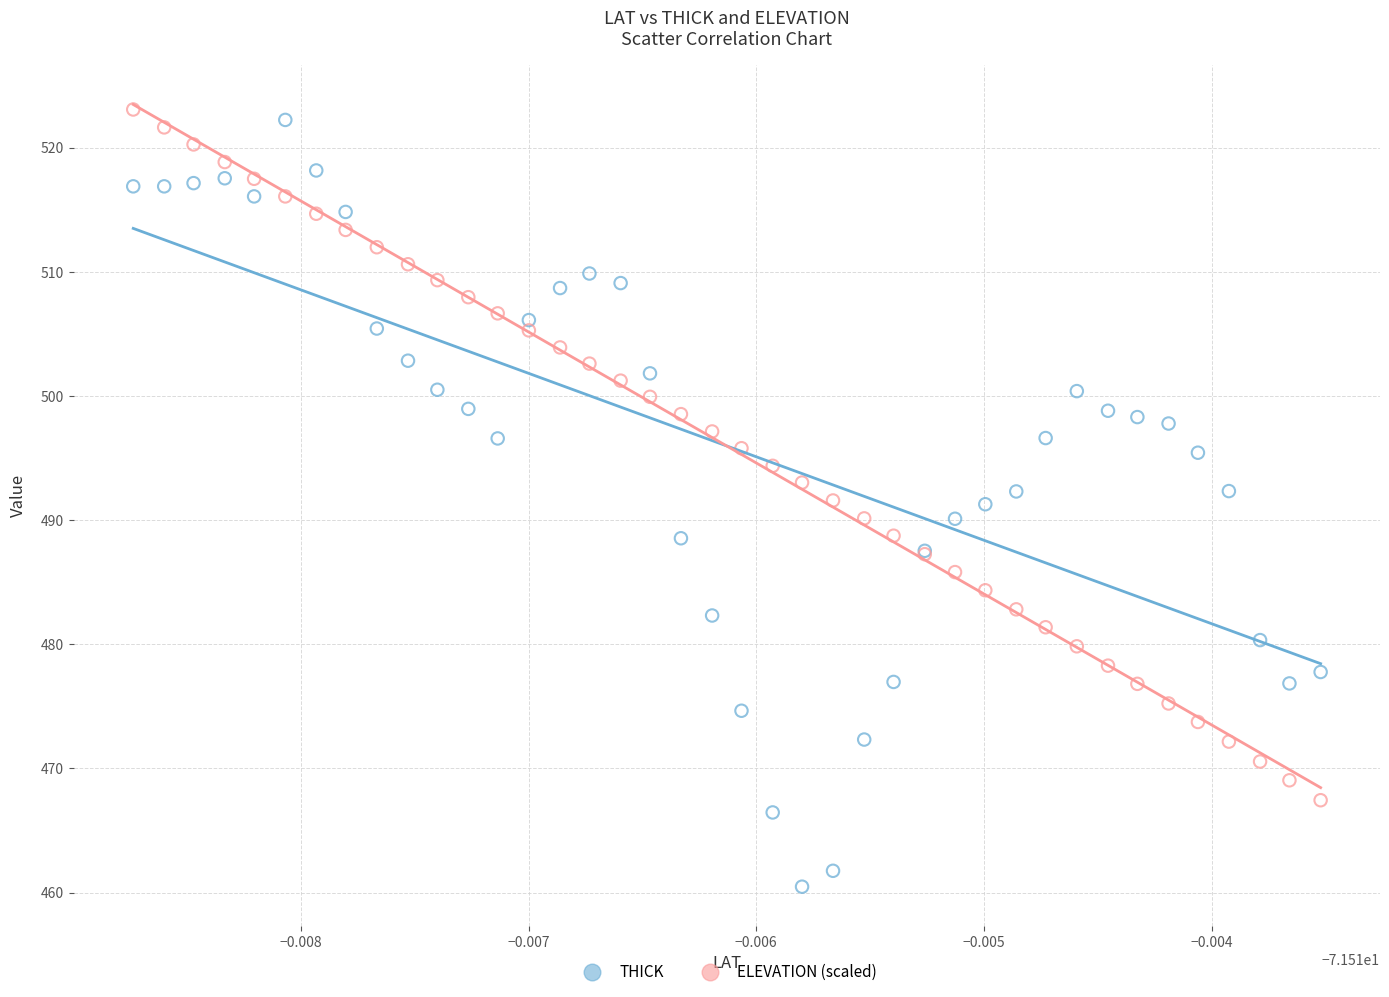

What are all the series names shown in the legend?

THICK, ELEVATION (scaled)